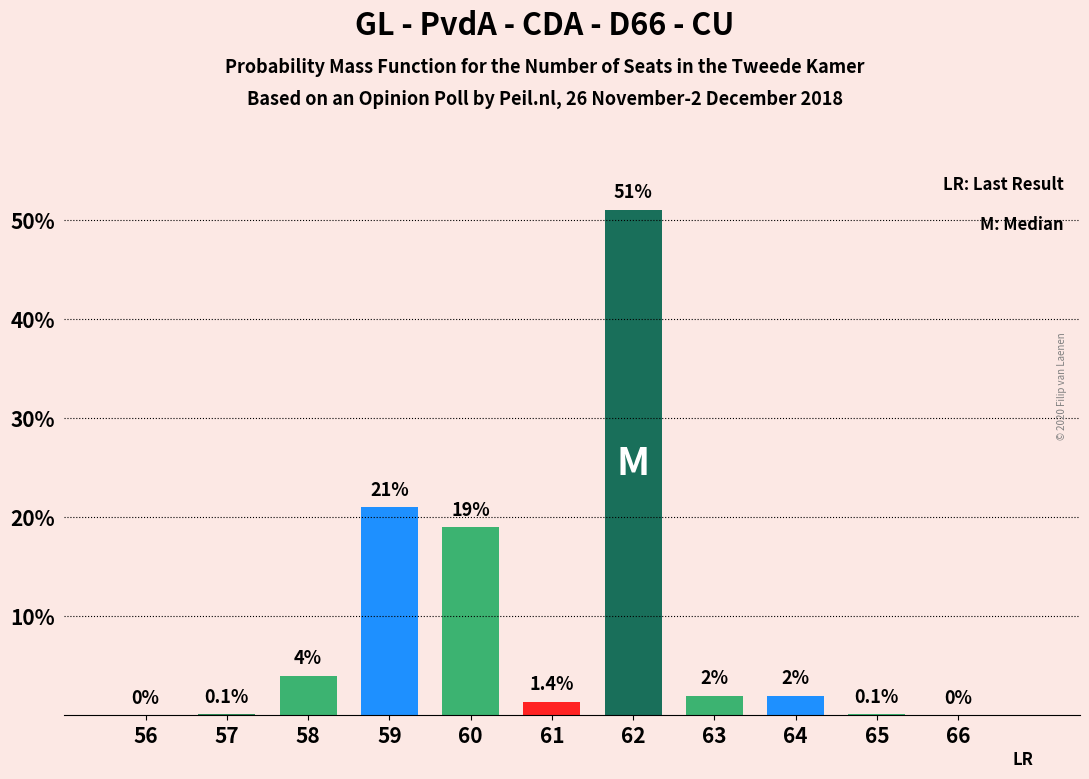

Reading right to left, what are all the values shown in this chart?

66=0.0	65=0.1	64=2.0	63=2.0	62=51.0	61=1.4	60=19.0	59=21.0	58=4.0	57=0.1	56=0.0